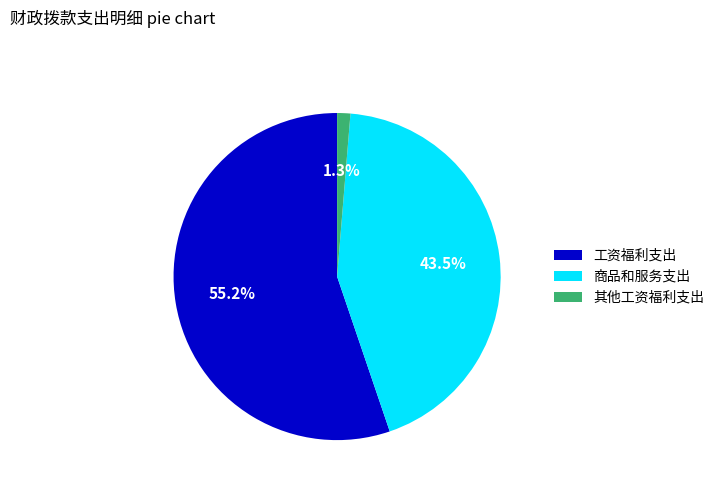

Does any single category account for the majority?

Yes